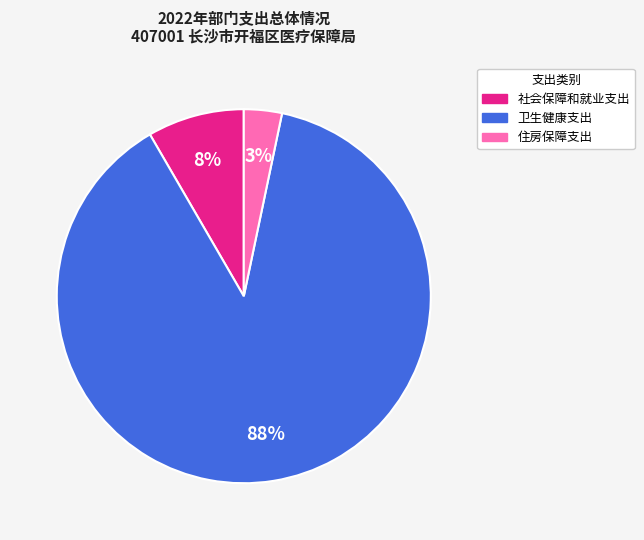

Combined, do 社会保障和就业支出 and 卫生健康支出 account for over 50%?

Yes